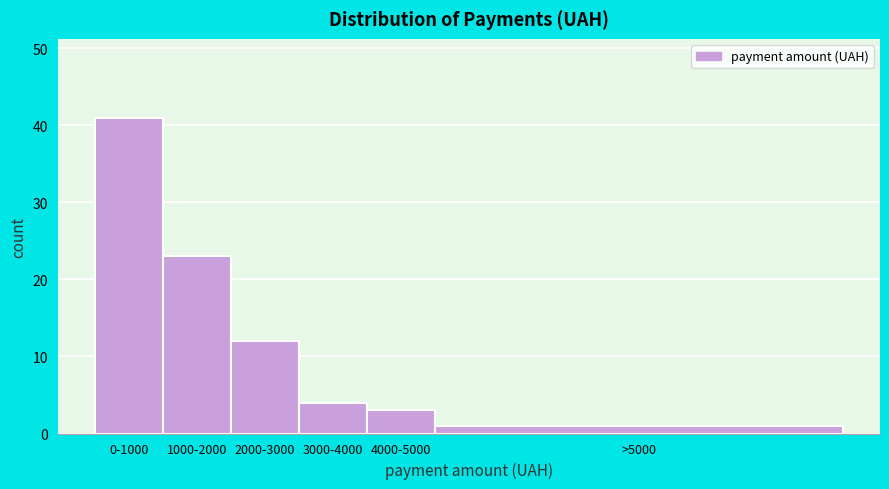

Reading left to right, what are all the values shown in this chart?

41	23	12	4	3	1